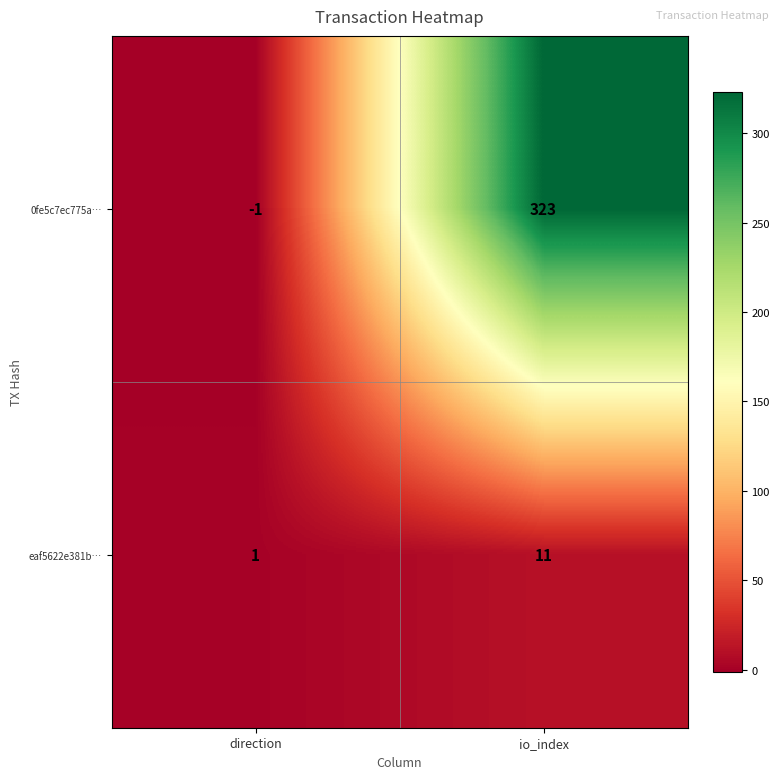

At how many categories does at least one series exceed 289?

1